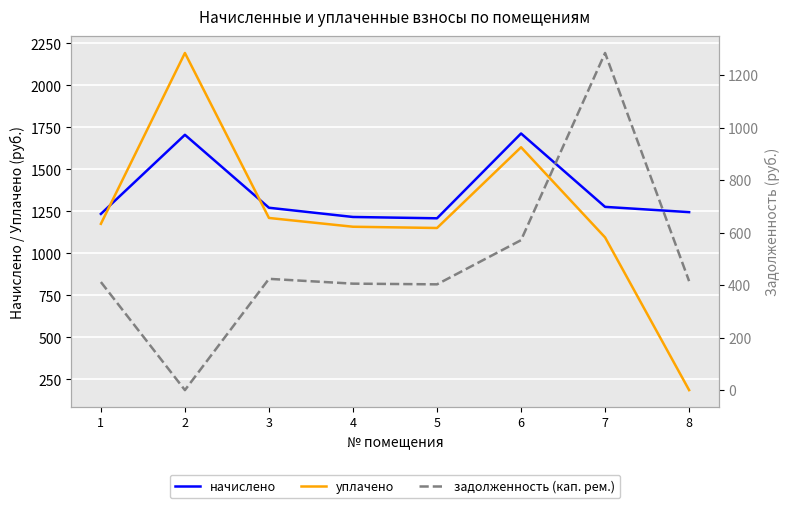

How many intersections are there between задолженность (кап. рем.) and уплачено?

1